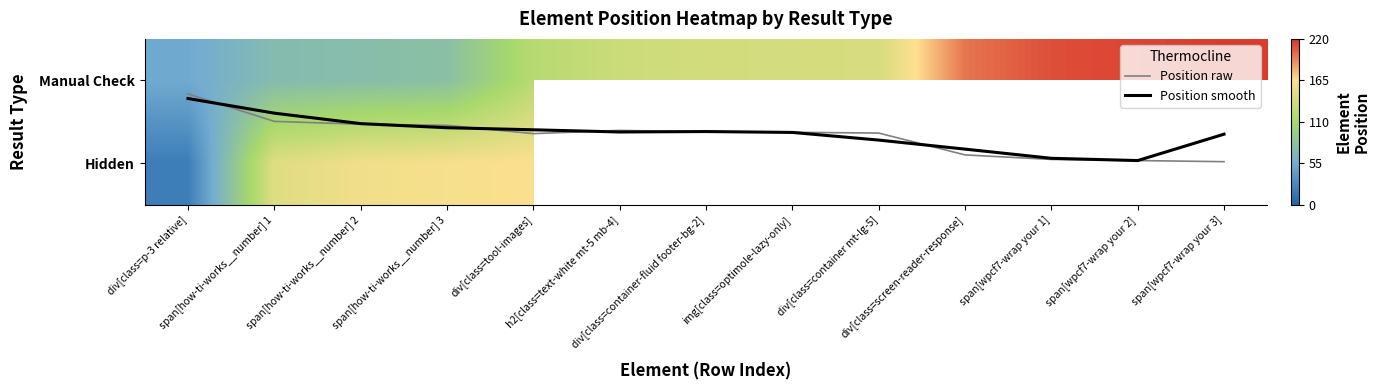

How many data points does each series have?

13